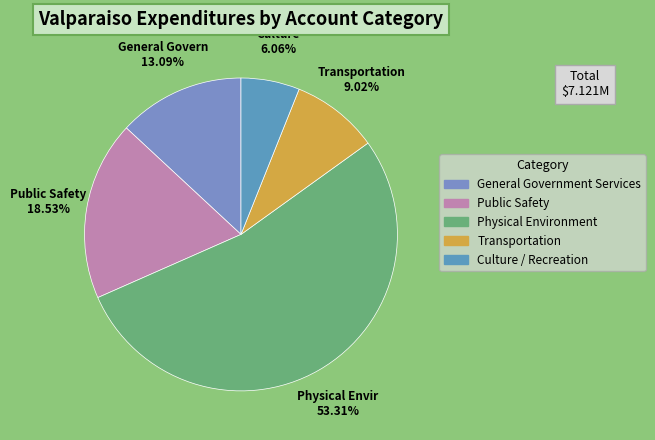

To the nearest percent, what percentage of the pie is Physical Environment?

53%